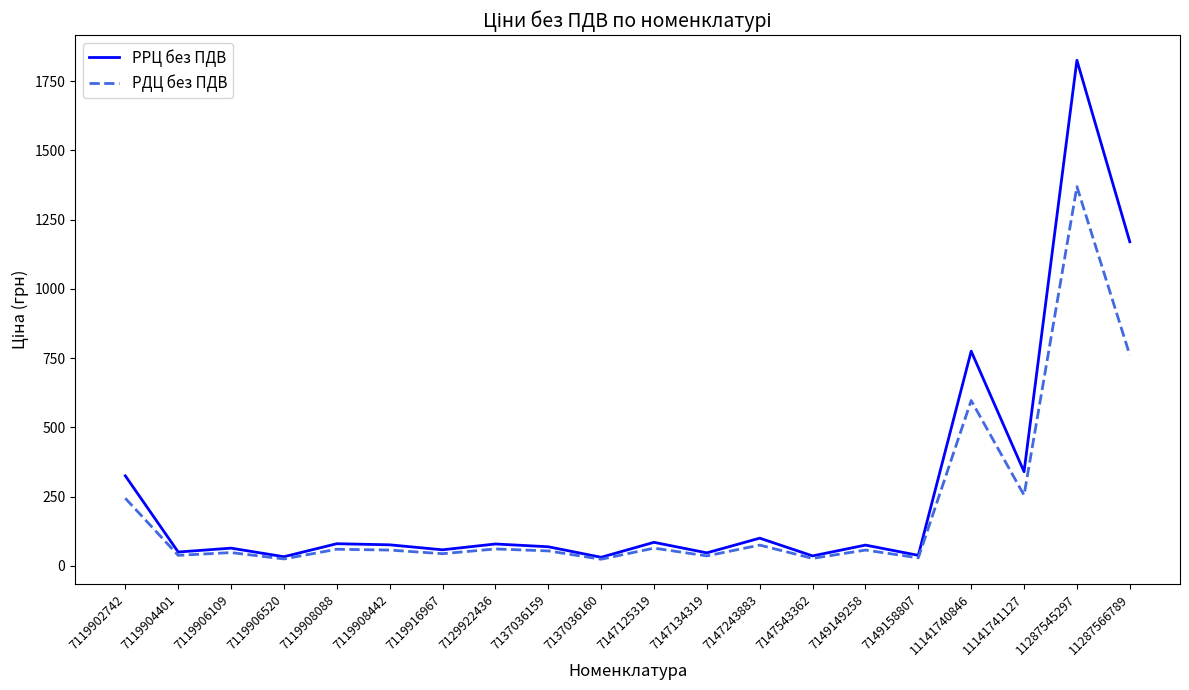

What is the difference between the maximum and second lowest values in the РРЦ без ПДВ series?

1792